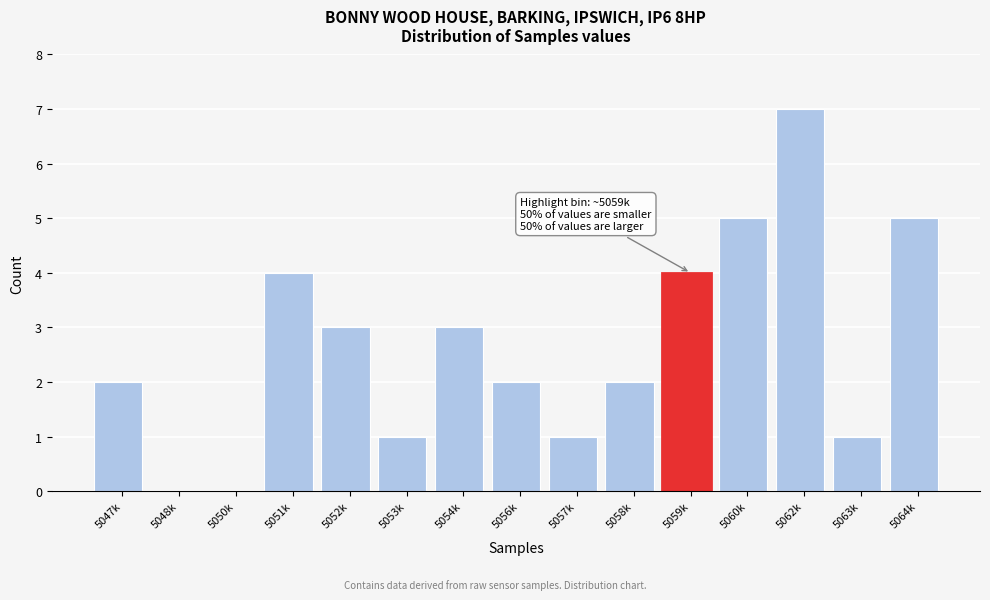

Reading right to left, list all the values displayed in this chart.

5064k=5	5063k=1	5062k=7	5060k=5	5059k=4	5058k=2	5057k=1	5056k=2	5054k=3	5053k=1	5052k=3	5051k=4	5050k=0	5048k=0	5047k=2